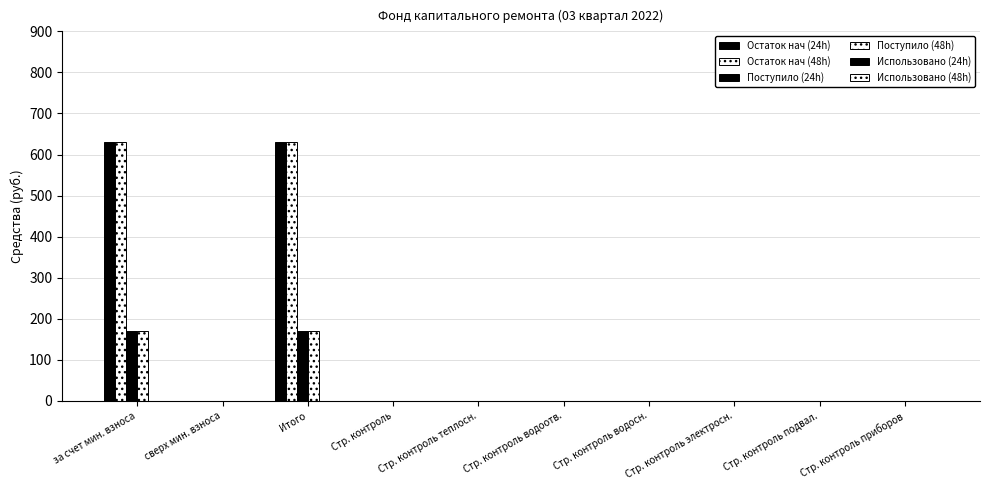

Are the bars grouped side by side (vs. stacked)?

Yes